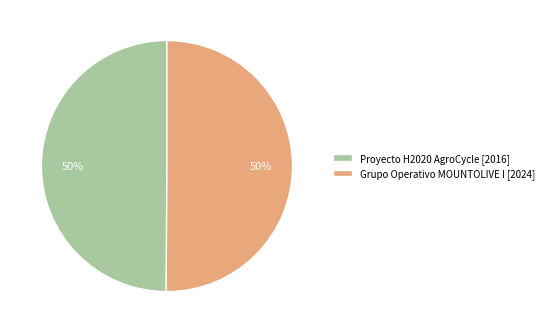

Approximately how many times larger is the value at Proyecto H2020 AgroCycle [2016] compared to Grupo Operativo MOUNTOLIVE I [2024]?

1.0